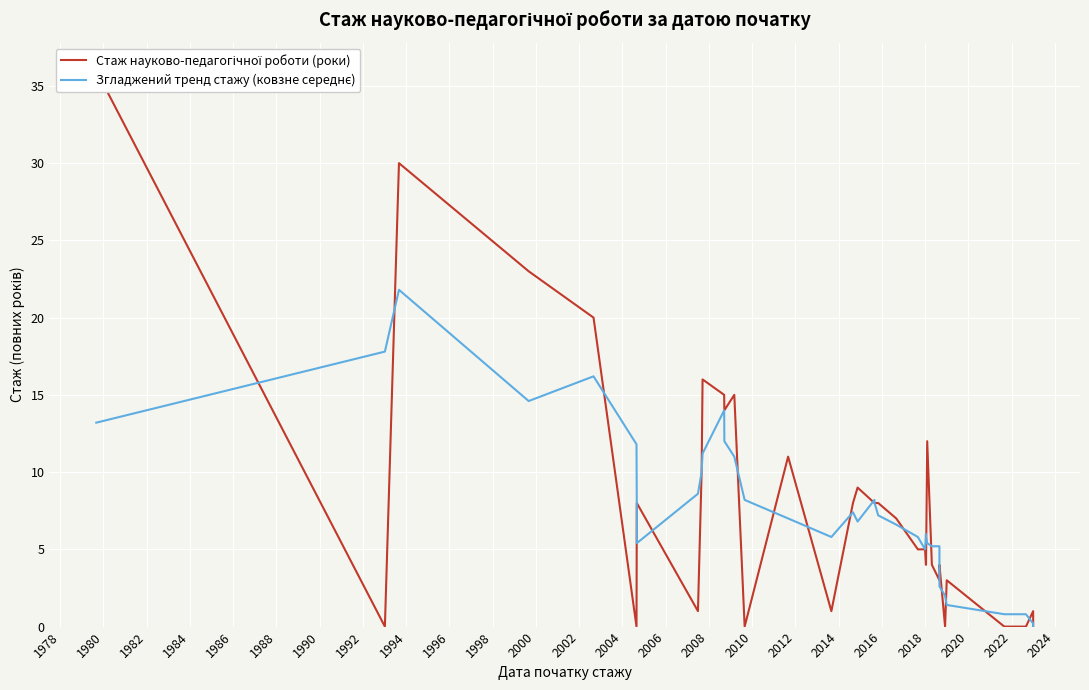

How many values in the Стаж науково-педагогічної роботи (роки) series are below 5?

19